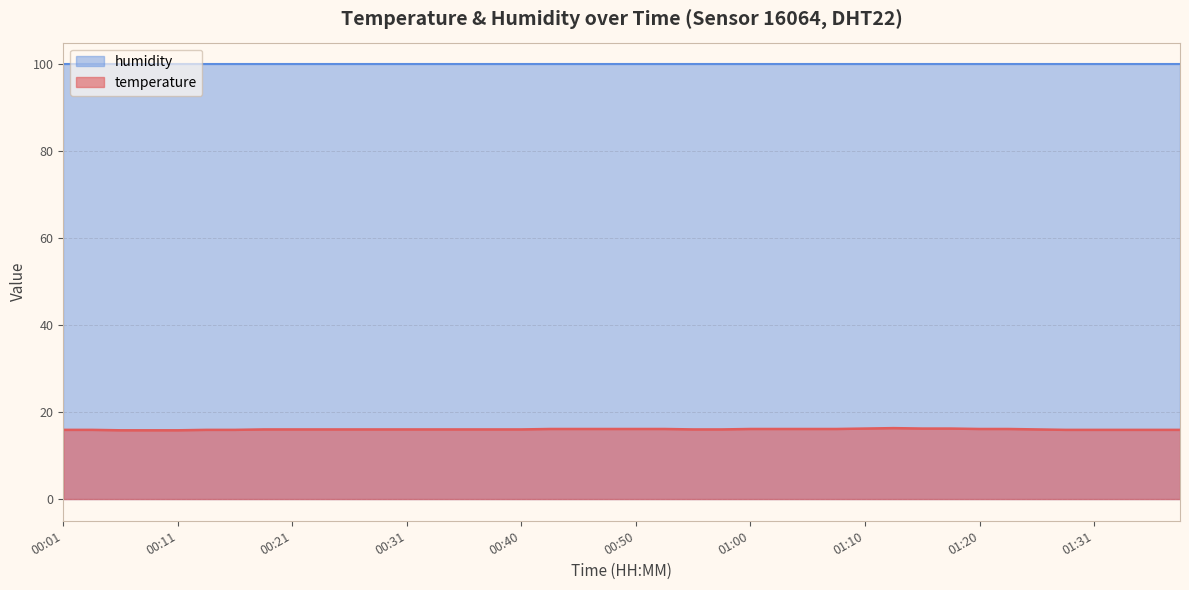

At which label does the data first exceed 16?

00:43